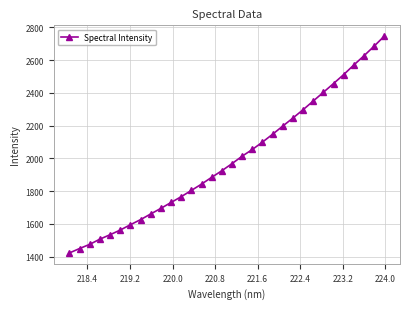

What is the value of the 5th point from the left?

1533.8